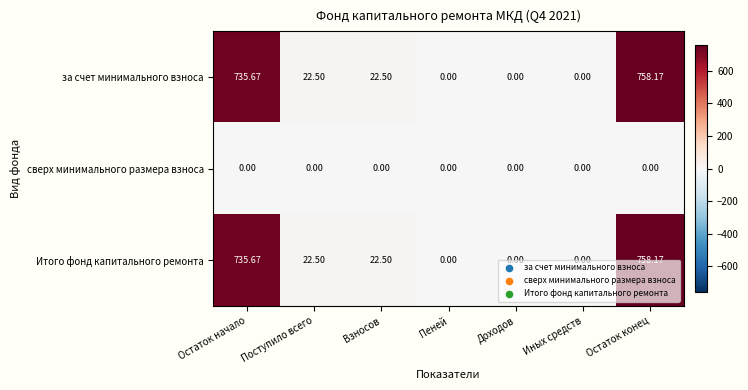

At which category is the sum across all series the highest?

Остаток конец